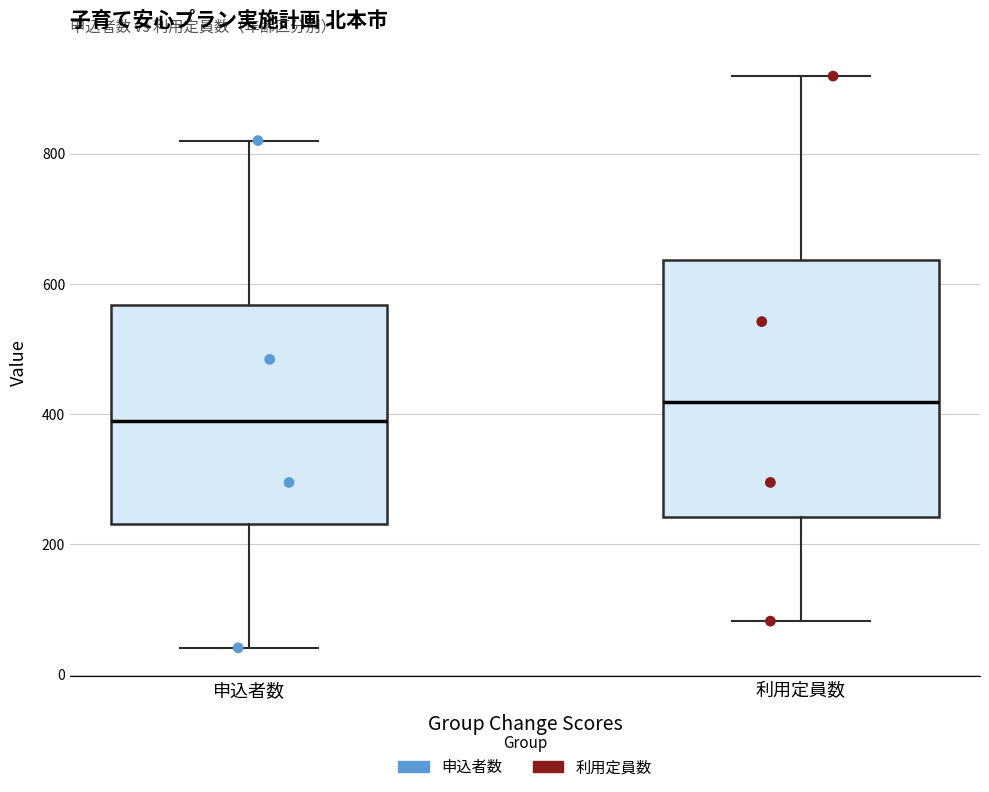

Reading left to right, read every box against the y-axis: the position of its median line, the range the box covers, and the ends of its whiskers. The values are not printed on the chart, so give them approximately, as read against the axis.

申込者数: median 380, box 240 to 560, whiskers 40 to 820
利用定員数: median 420, box 240 to 640, whiskers 80 to 920